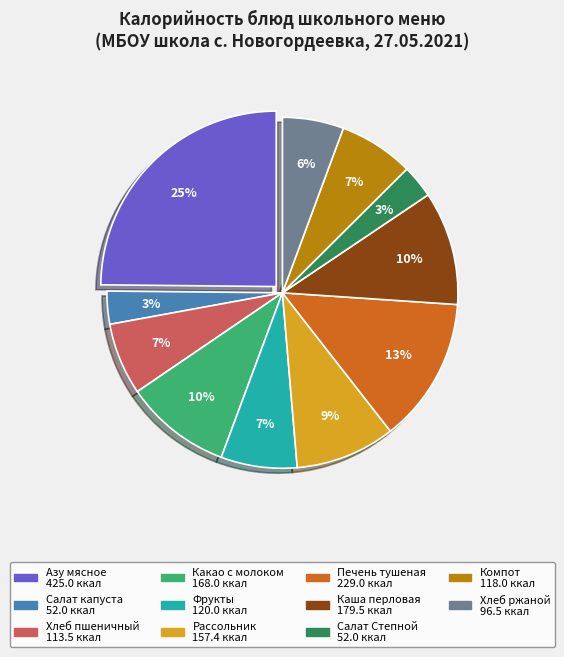

Is there any slice that represents more than half of the pie?

No